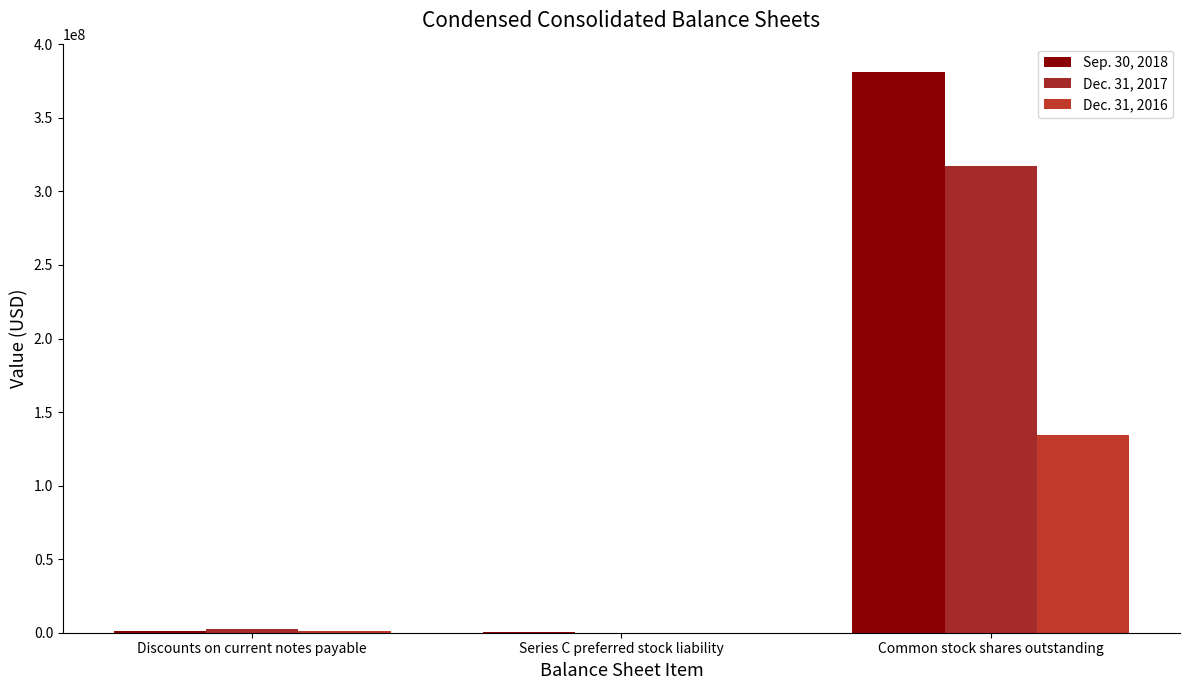

What is the maximum value shown in the chart?

381375857